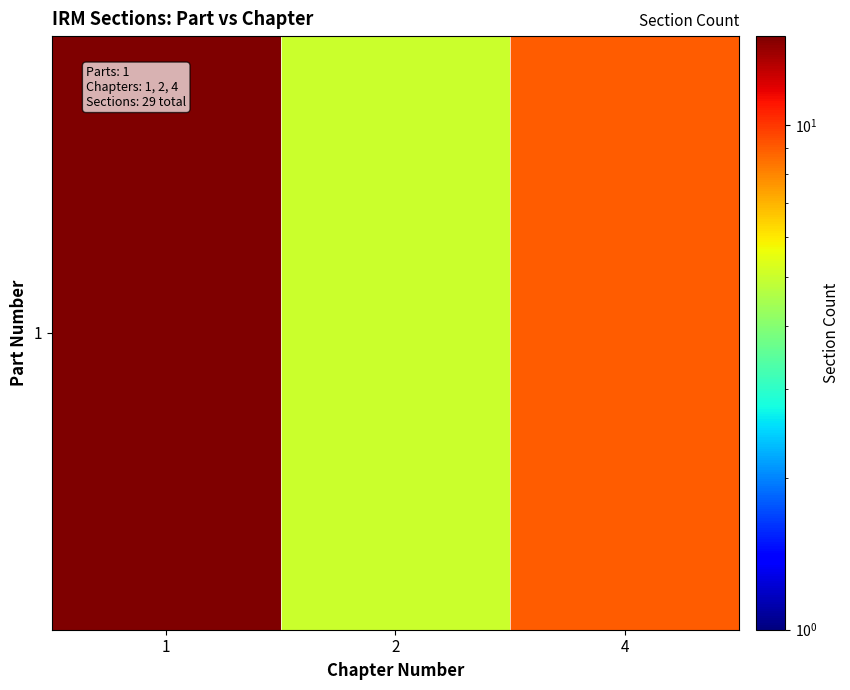

At which category does the chart reach its peak across all series?

1